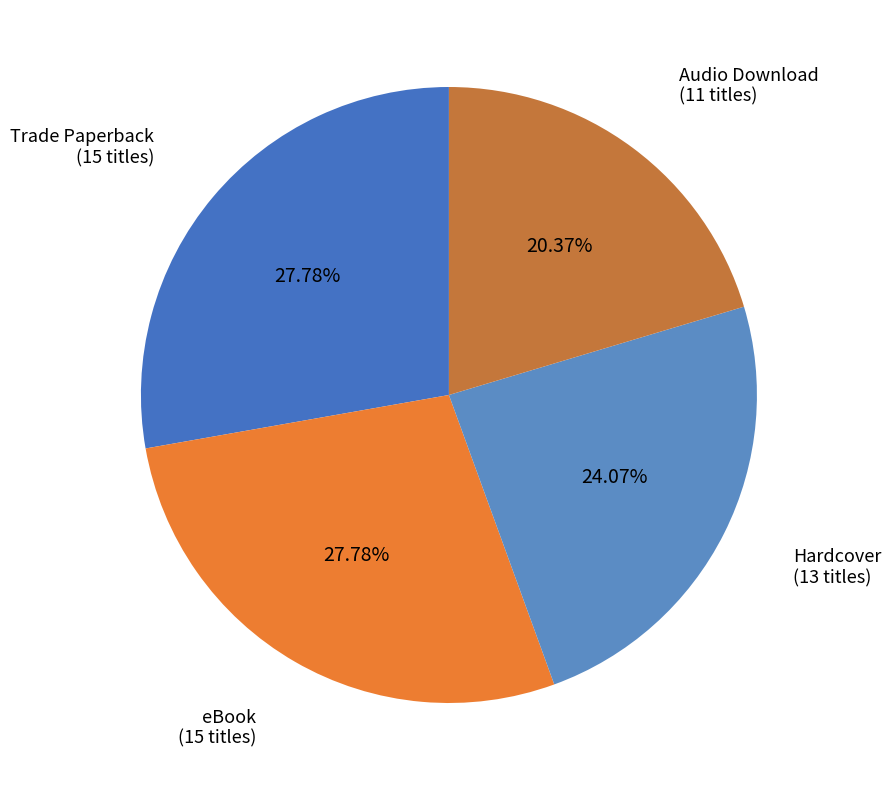

How many slices are in this pie chart?

4